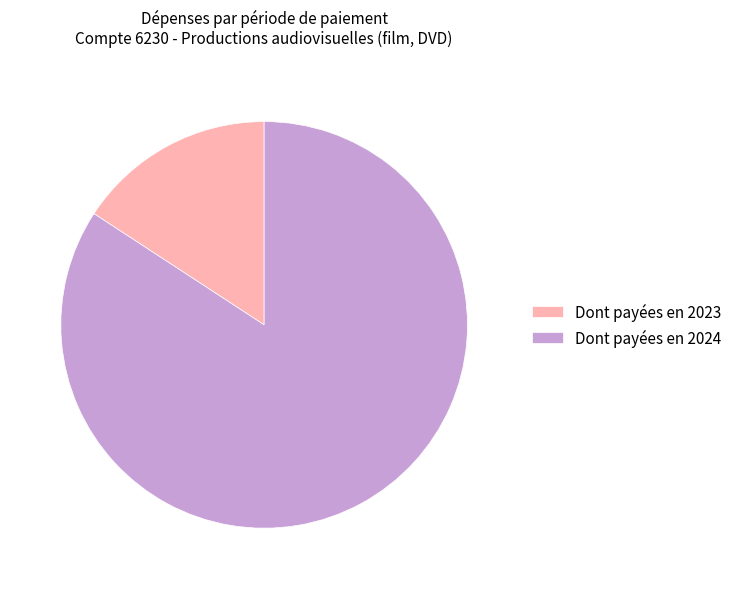

Approximately how many times larger is the value at Dont payées en 2024 compared to Dont payées en 2023?

5.3